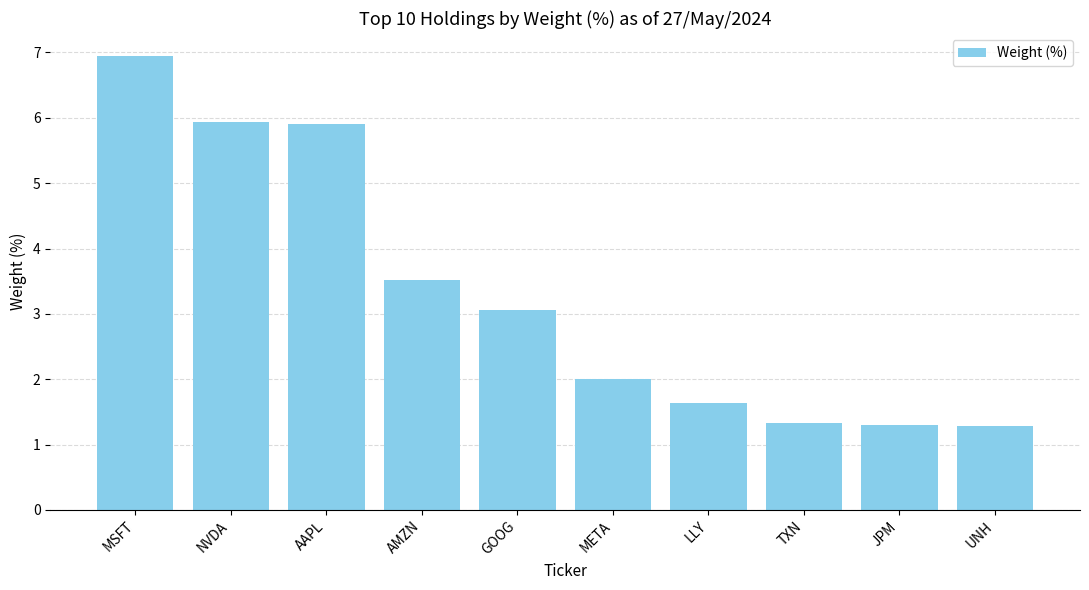

How many values exceed 3?

5